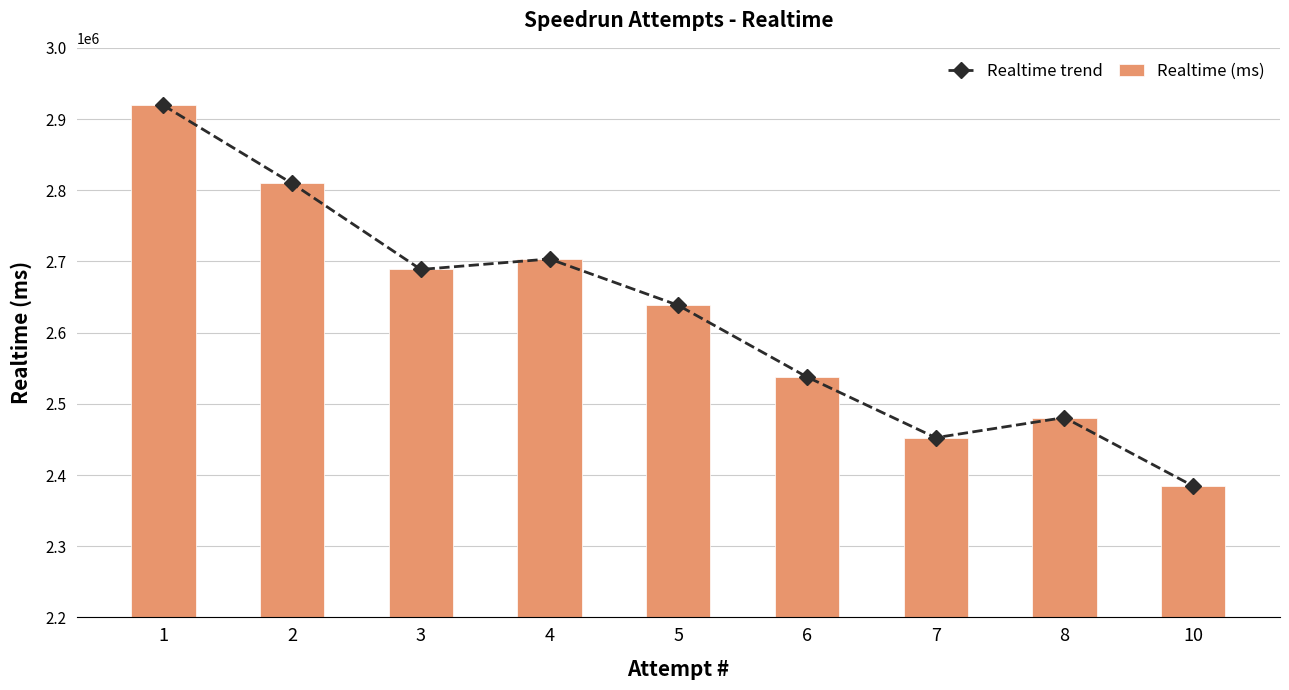

True or false: Realtime trend has a value of 4234989 at 6.

False